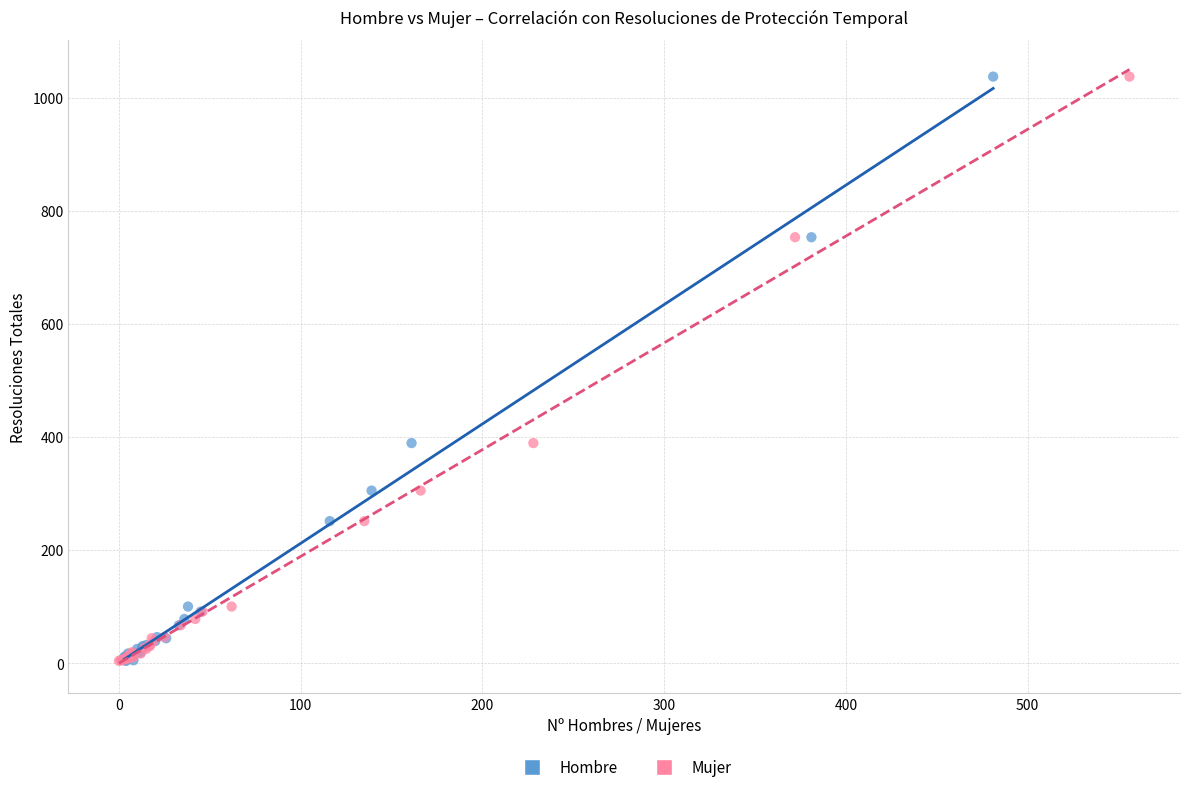

What are all the series names shown in the legend?

Hombre, Mujer